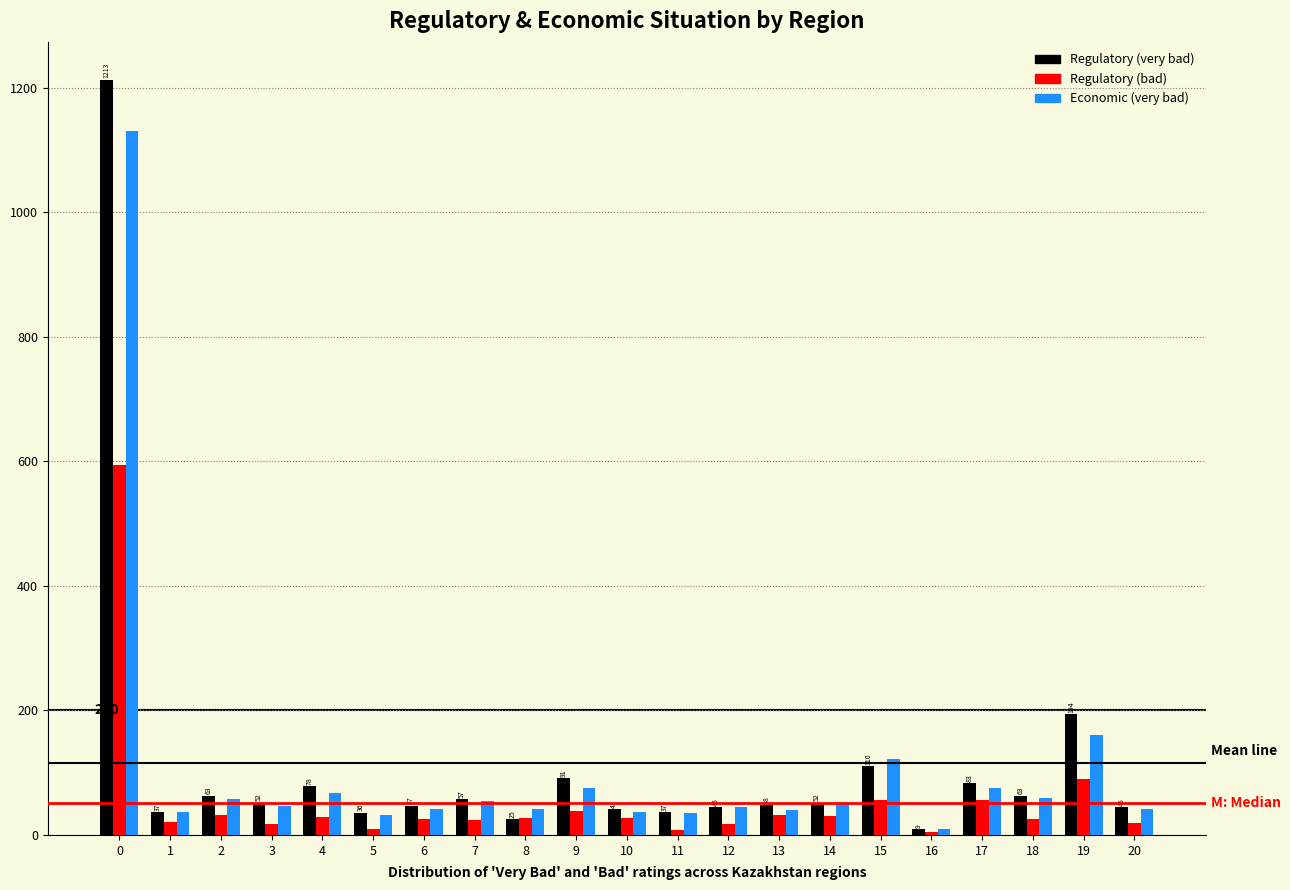

List the series in order of their peak value, highest first.

Regulatory (very bad), Economic (very bad), Regulatory (bad)